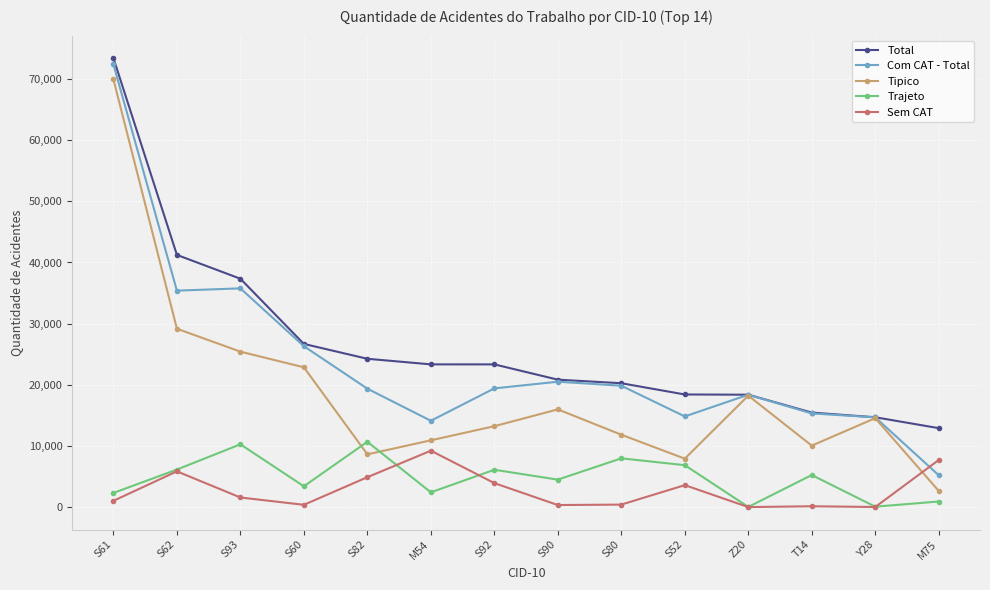

How many series are shown in this chart?

5